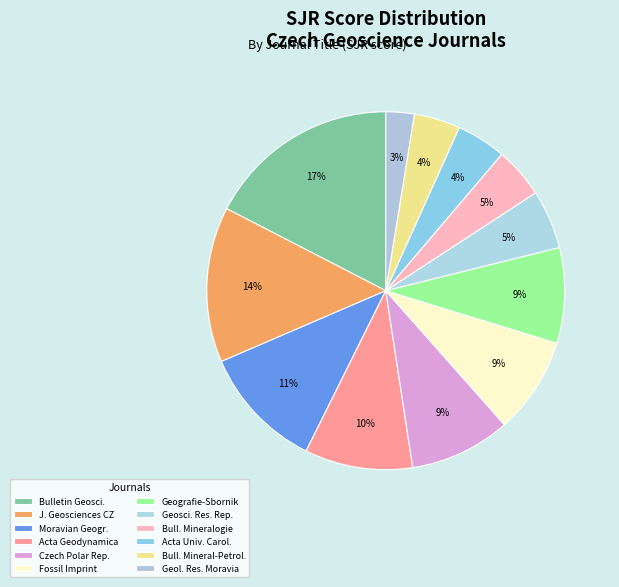

How many slices are in this pie chart?

12